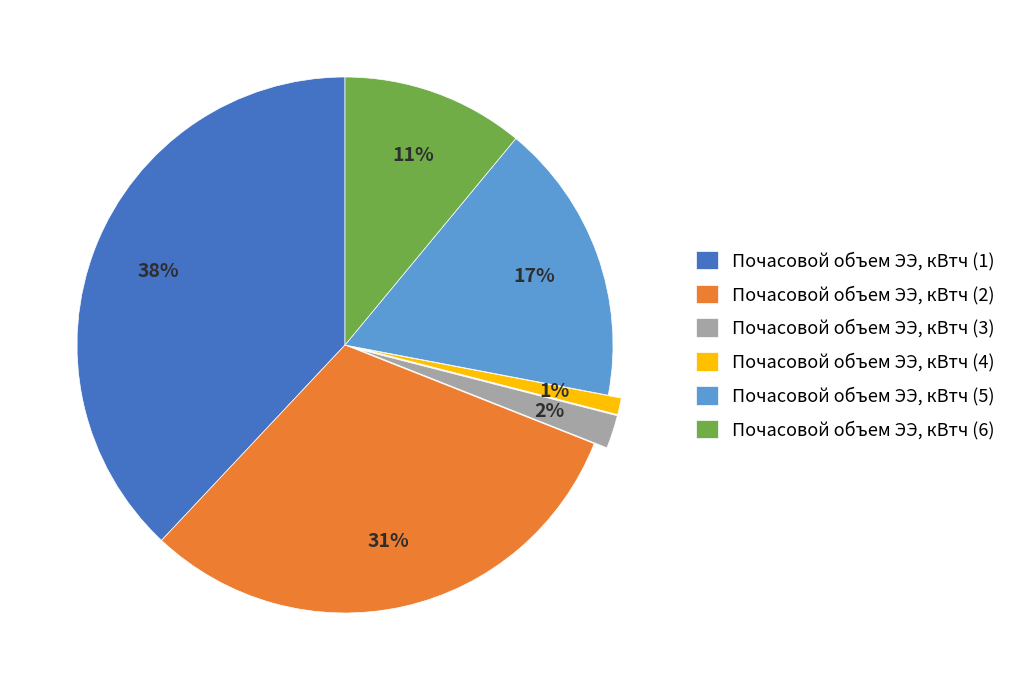

To the nearest percent, what portion does Почасовой объем ЭЭ, кВтч (4) represent?

1%